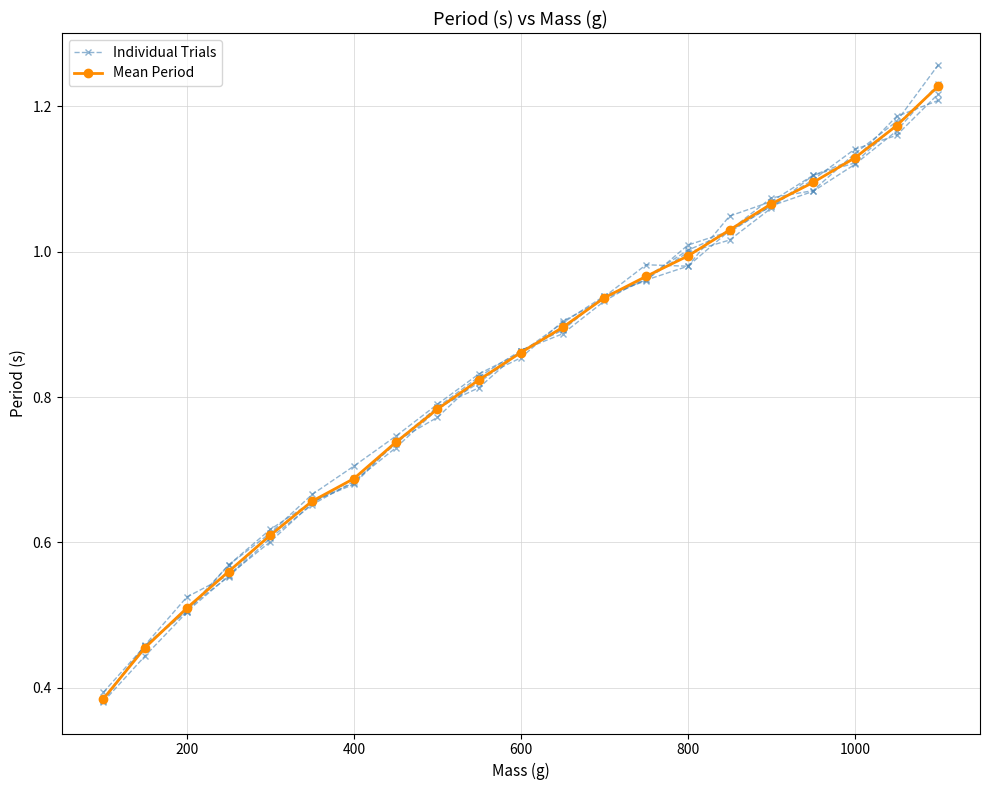

True or false: Mean Period has more than 1 interior local peaks.

False